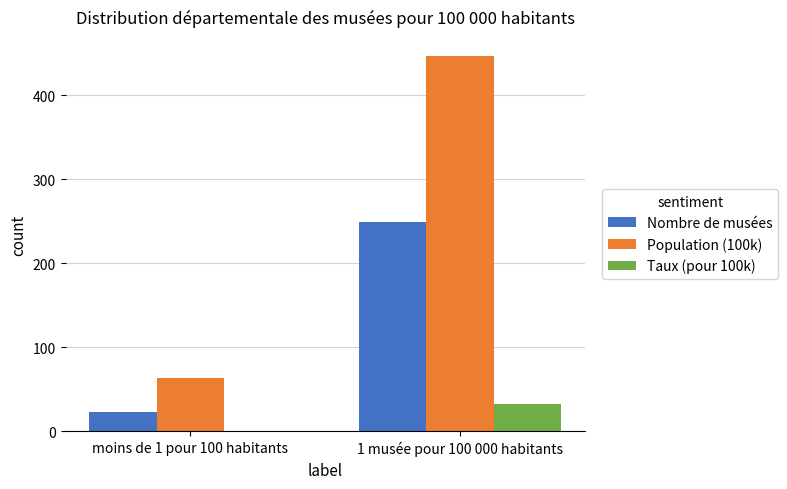

Are the bars grouped side by side (vs. stacked)?

Yes